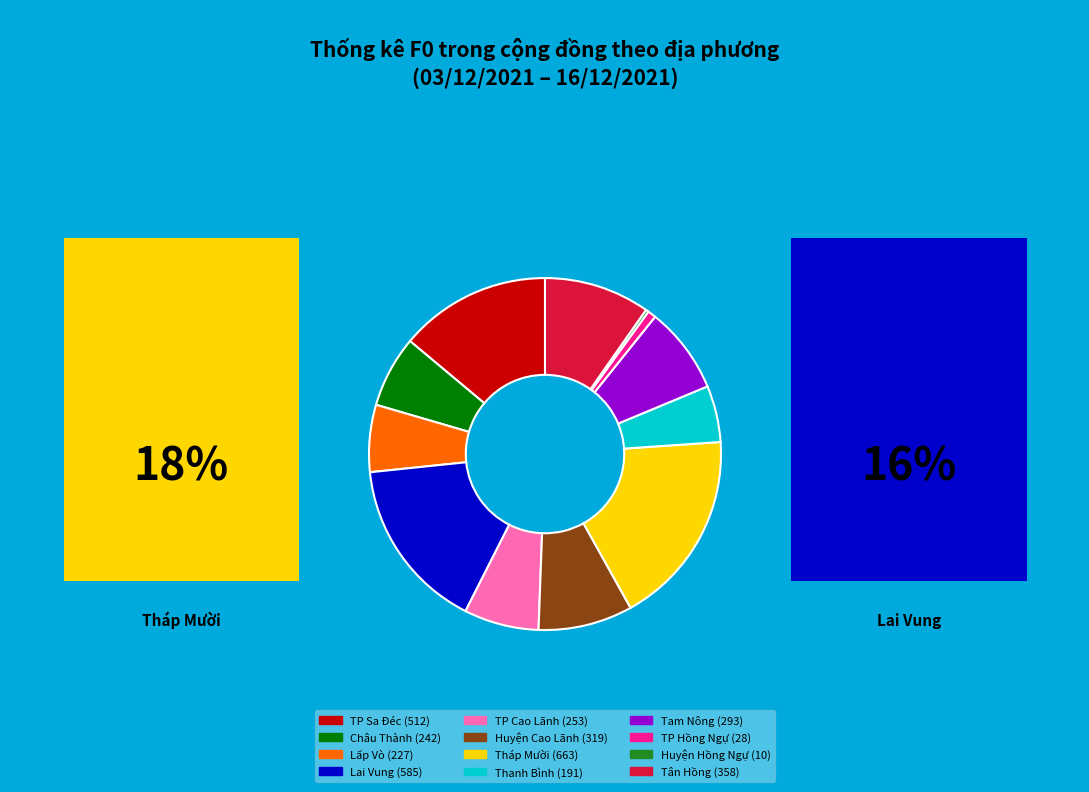

Is there a majority slice in this chart?

No